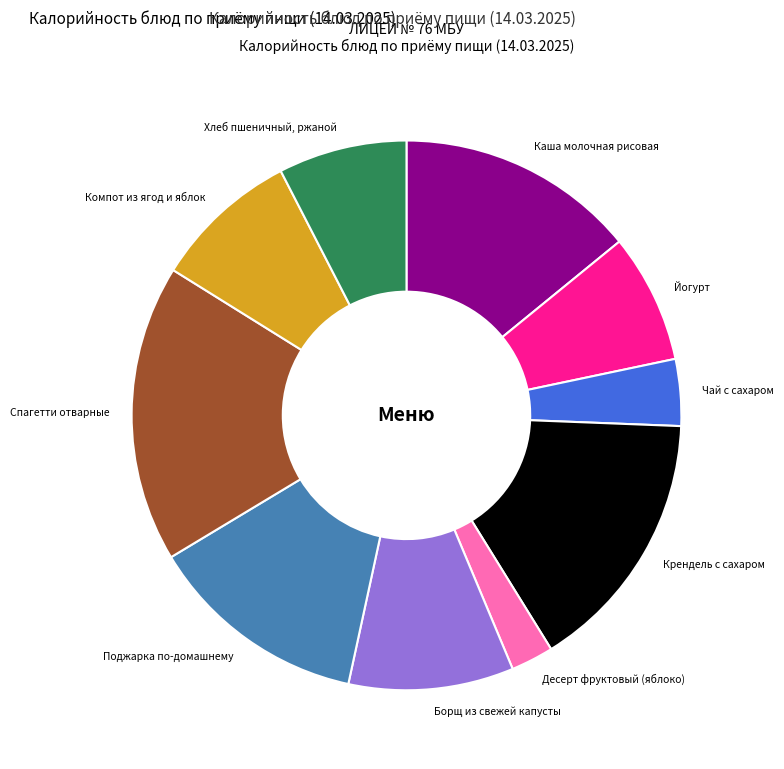

Between Спагетти отварные and Крендель с сахаром, which is larger?

Спагетти отварные